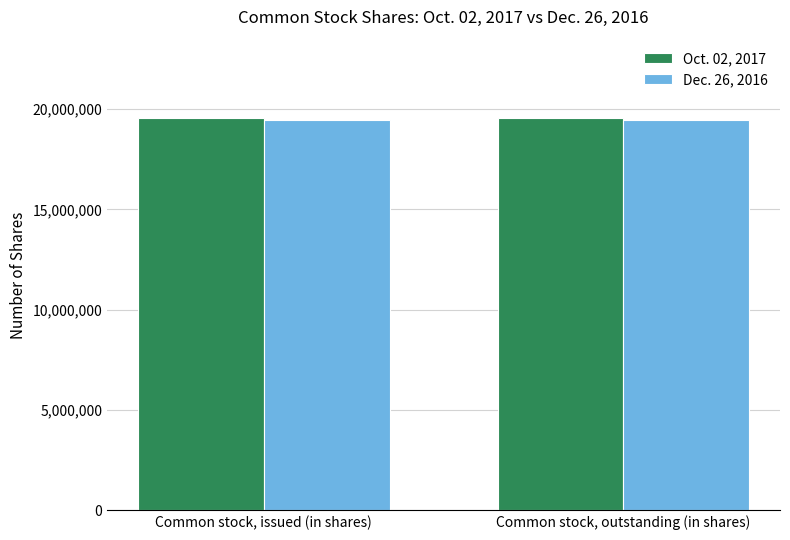

True or false: Oct. 02, 2017 has a value of 29094499 at Common stock, outstanding (in shares).

False